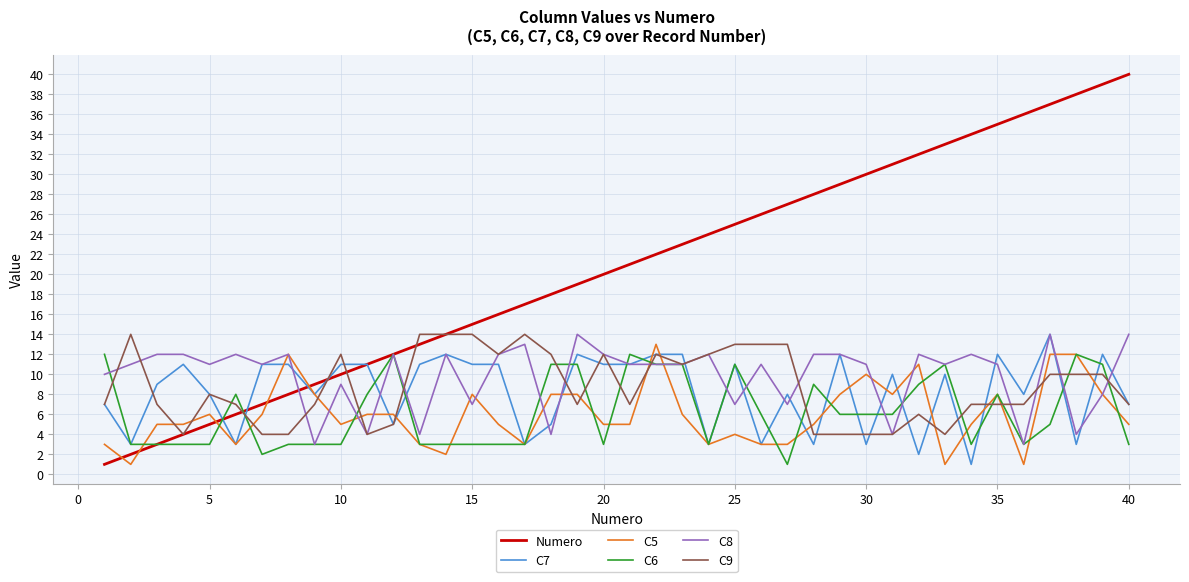

Reading left to right, extract all data points from this chart.

Numero: 1	2	3	4	5	6	7	8	9	10	11	12	13	14	15	16	17	18	19	20	21	22	23	24	25	26	27	28	29	30	31	32	33	34	35	36	37	38	39	40
C7: 7	3	9	11	8	3	11	11	8	11	11	5	11	12	11	11	3	5	12	11	11	12	12	3	11	3	8	3	12	3	10	2	10	1	12	8	14	3	12	7
C5: 3	1	5	5	6	3	6	12	8	5	6	6	3	2	8	5	3	8	8	5	5	13	6	3	4	3	3	5	8	10	8	11	1	5	8	1	12	12	8	5
C6: 12	3	3	3	3	8	2	3	3	3	8	12	3	3	3	3	3	11	11	3	12	11	11	3	11	6	1	9	6	6	6	9	11	3	8	3	5	12	11	3
C8: 10	11	12	12	11	12	11	12	3	9	4	12	4	12	7	12	13	4	14	12	11	11	11	12	7	11	7	12	12	11	4	12	11	12	11	3	14	4	8	14
C9: 7	14	7	4	8	7	4	4	7	12	4	5	14	14	14	12	14	12	7	12	7	12	11	12	13	13	13	4	4	4	4	6	4	7	7	7	10	10	10	7